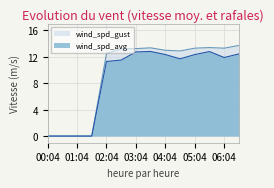

What is the difference between the second highest and second lowest values in the wind_spd_gust series?

13.4